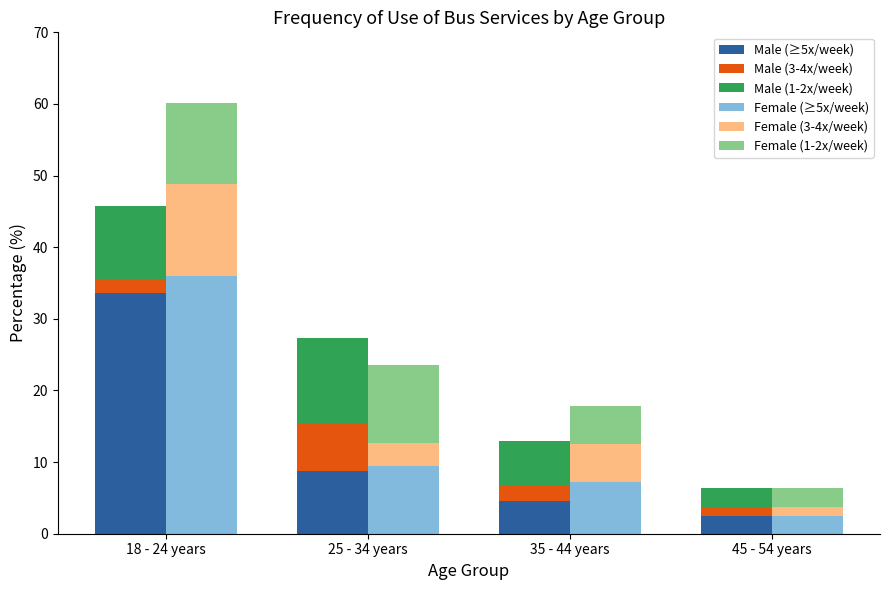

What is the difference between the maximum and second lowest values in the Female (1-2x/week) series?

5.9